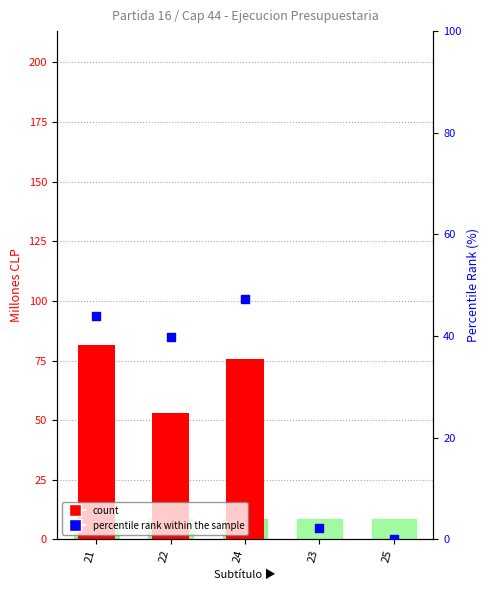

Which series contains the lowest Y value?

count